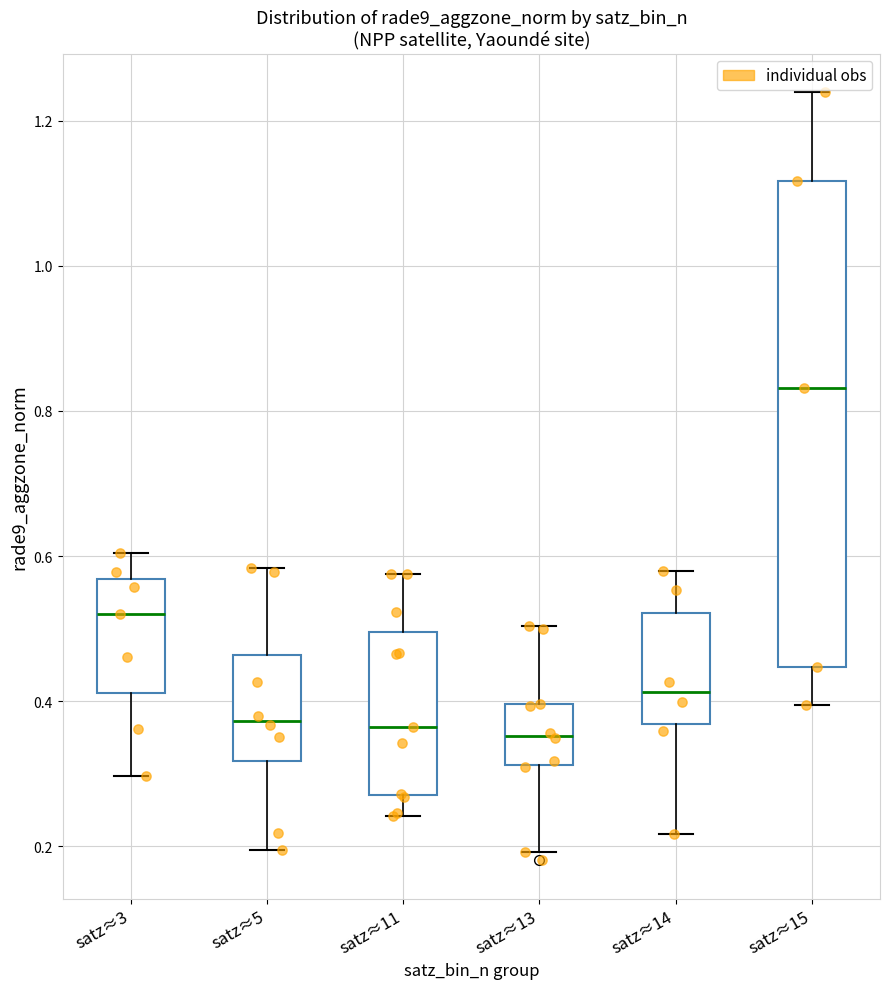

Which box has the highest median line?

satz≈15